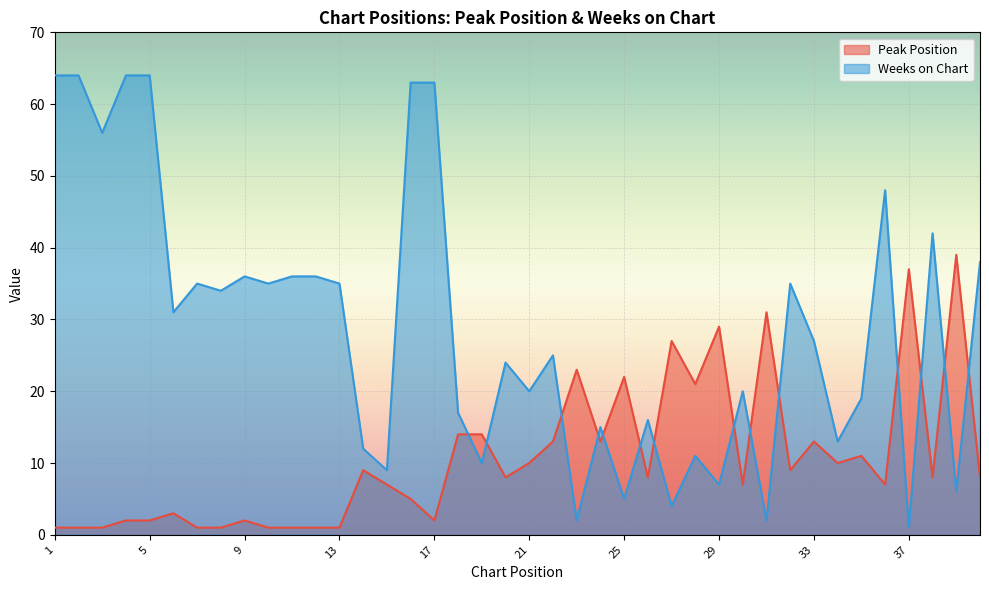

True or false: Weeks on Chart has more than 2 interior local peaks.

True